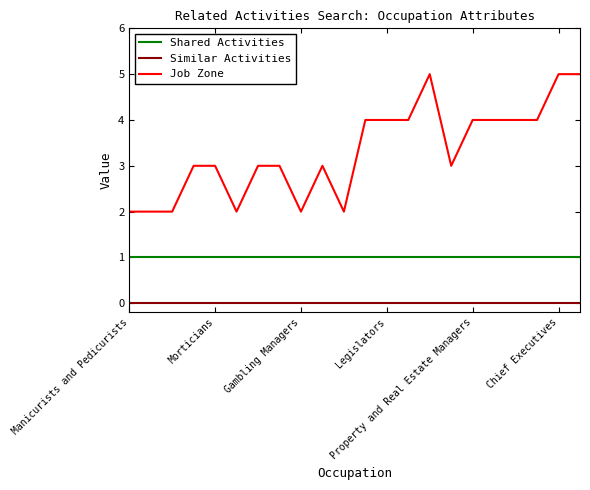

List the series in order of their overall mean, highest first.

Job Zone, Shared Activities, Similar Activities